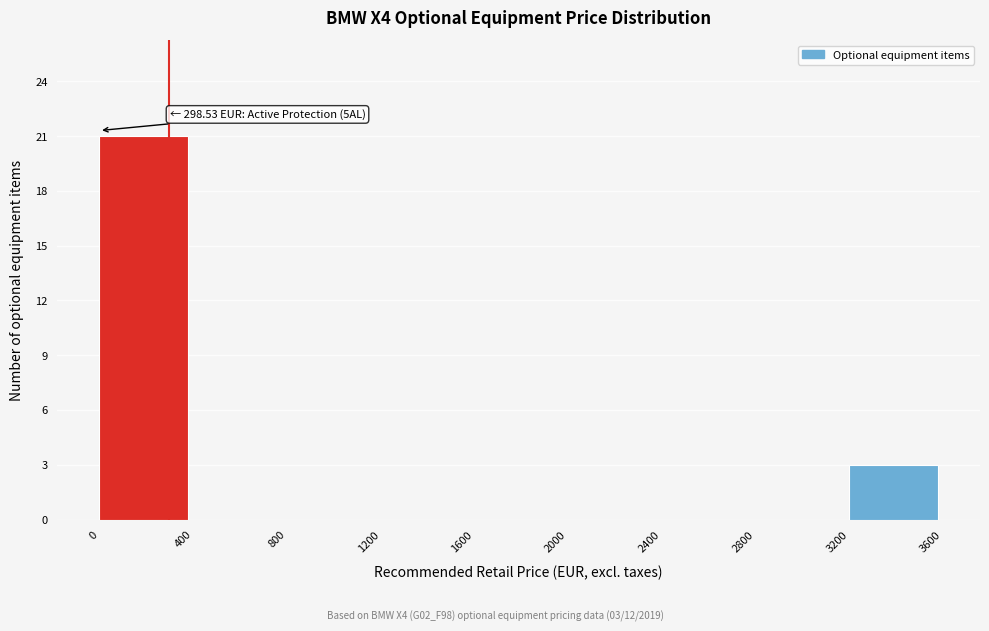

Over which range of the x-axis is the bar tallest?

0 to 400